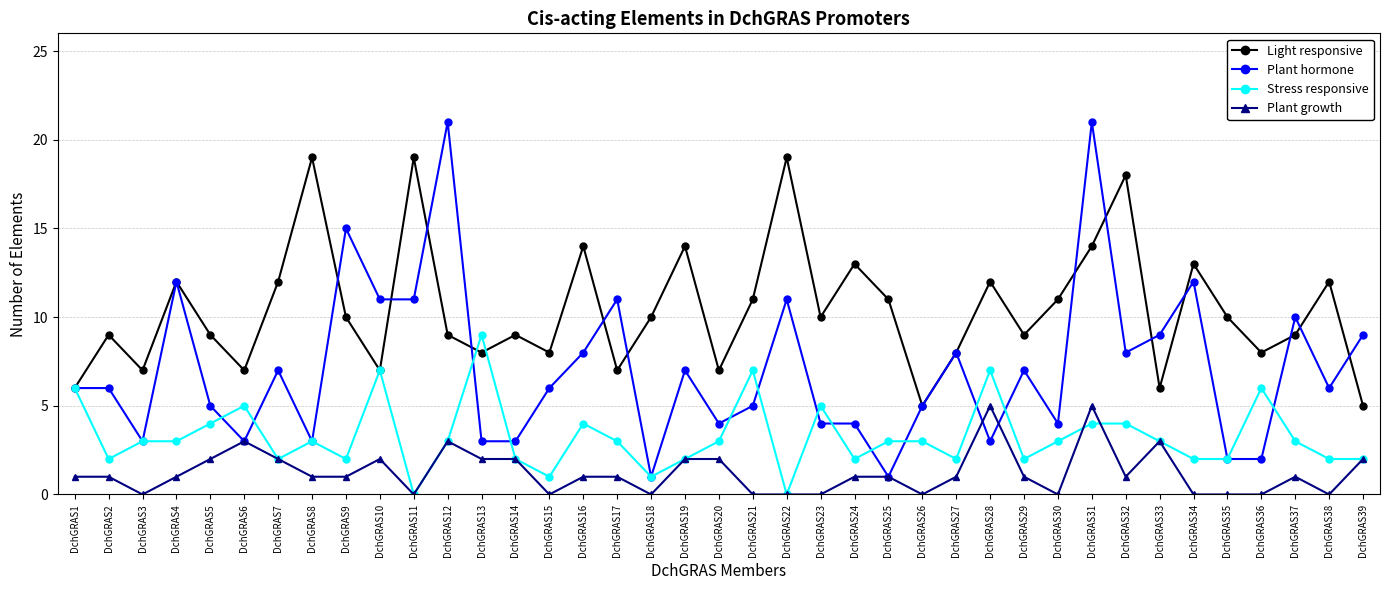

Reading left to right, transcribe all the data shown in this chart.

Light responsive: DchGRAS1=6	DchGRAS2=9	DchGRAS3=7	DchGRAS4=12	DchGRAS5=9	DchGRAS6=7	DchGRAS7=12	DchGRAS8=19	DchGRAS9=10	DchGRAS10=7	DchGRAS11=19	DchGRAS12=9	DchGRAS13=8	DchGRAS14=9	DchGRAS15=8	DchGRAS16=14	DchGRAS17=7	DchGRAS18=10	DchGRAS19=14	DchGRAS20=7	DchGRAS21=11	DchGRAS22=19	DchGRAS23=10	DchGRAS24=13	DchGRAS25=11	DchGRAS26=5	DchGRAS27=8	DchGRAS28=12	DchGRAS29=9	DchGRAS30=11	DchGRAS31=14	DchGRAS32=18	DchGRAS33=6	DchGRAS34=13	DchGRAS35=10	DchGRAS36=8	DchGRAS37=9	DchGRAS38=12	DchGRAS39=5
Plant hormone: DchGRAS1=6	DchGRAS2=6	DchGRAS3=3	DchGRAS4=12	DchGRAS5=5	DchGRAS6=3	DchGRAS7=7	DchGRAS8=3	DchGRAS9=15	DchGRAS10=11	DchGRAS11=11	DchGRAS12=21	DchGRAS13=3	DchGRAS14=3	DchGRAS15=6	DchGRAS16=8	DchGRAS17=11	DchGRAS18=1	DchGRAS19=7	DchGRAS20=4	DchGRAS21=5	DchGRAS22=11	DchGRAS23=4	DchGRAS24=4	DchGRAS25=1	DchGRAS26=5	DchGRAS27=8	DchGRAS28=3	DchGRAS29=7	DchGRAS30=4	DchGRAS31=21	DchGRAS32=8	DchGRAS33=9	DchGRAS34=12	DchGRAS35=2	DchGRAS36=2	DchGRAS37=10	DchGRAS38=6	DchGRAS39=9
Stress responsive: DchGRAS1=6	DchGRAS2=2	DchGRAS3=3	DchGRAS4=3	DchGRAS5=4	DchGRAS6=5	DchGRAS7=2	DchGRAS8=3	DchGRAS9=2	DchGRAS10=7	DchGRAS11=0	DchGRAS12=3	DchGRAS13=9	DchGRAS14=2	DchGRAS15=1	DchGRAS16=4	DchGRAS17=3	DchGRAS18=1	DchGRAS19=2	DchGRAS20=3	DchGRAS21=7	DchGRAS22=0	DchGRAS23=5	DchGRAS24=2	DchGRAS25=3	DchGRAS26=3	DchGRAS27=2	DchGRAS28=7	DchGRAS29=2	DchGRAS30=3	DchGRAS31=4	DchGRAS32=4	DchGRAS33=3	DchGRAS34=2	DchGRAS35=2	DchGRAS36=6	DchGRAS37=3	DchGRAS38=2	DchGRAS39=2
Plant growth: DchGRAS1=1	DchGRAS2=1	DchGRAS3=0	DchGRAS4=1	DchGRAS5=2	DchGRAS6=3	DchGRAS7=2	DchGRAS8=1	DchGRAS9=1	DchGRAS10=2	DchGRAS11=0	DchGRAS12=3	DchGRAS13=2	DchGRAS14=2	DchGRAS15=0	DchGRAS16=1	DchGRAS17=1	DchGRAS18=0	DchGRAS19=2	DchGRAS20=2	DchGRAS21=0	DchGRAS22=0	DchGRAS23=0	DchGRAS24=1	DchGRAS25=1	DchGRAS26=0	DchGRAS27=1	DchGRAS28=5	DchGRAS29=1	DchGRAS30=0	DchGRAS31=5	DchGRAS32=1	DchGRAS33=3	DchGRAS34=0	DchGRAS35=0	DchGRAS36=0	DchGRAS37=1	DchGRAS38=0	DchGRAS39=2